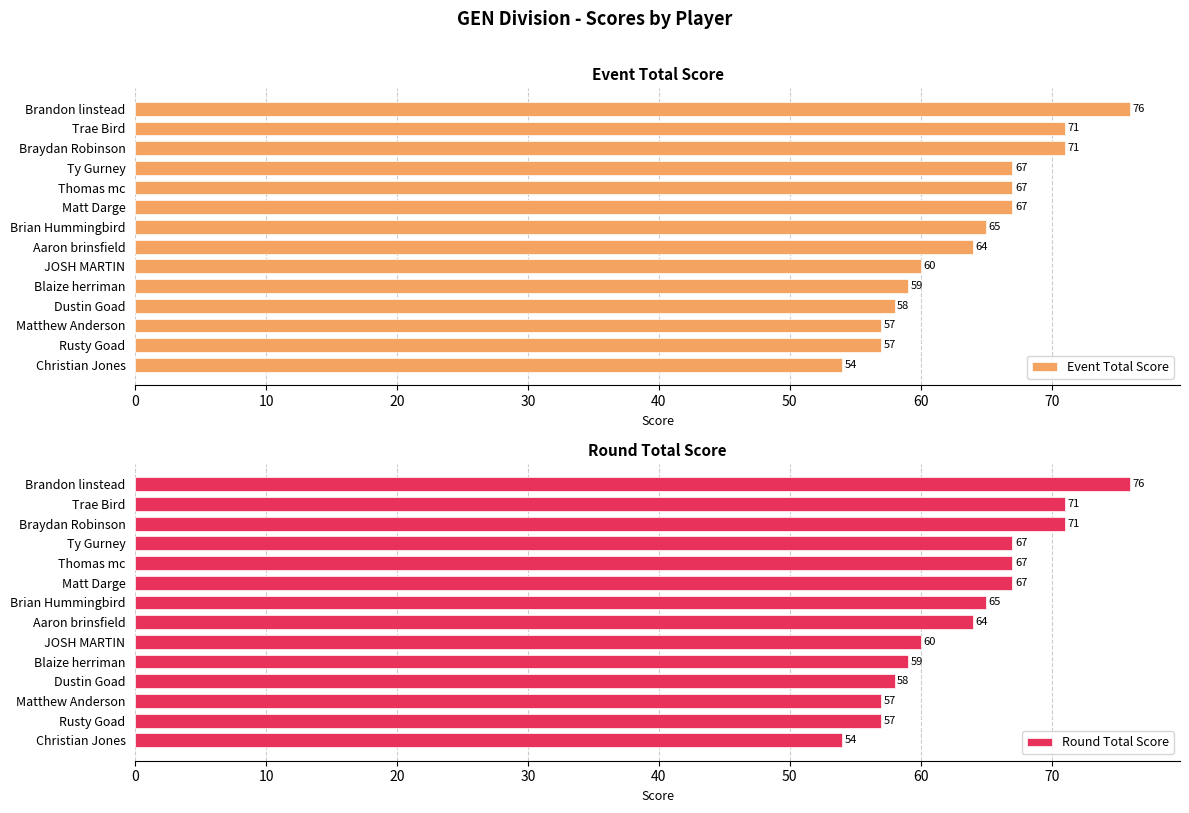

Read the Round Total Score value at Ty Gurney, to the nearest 5.

65